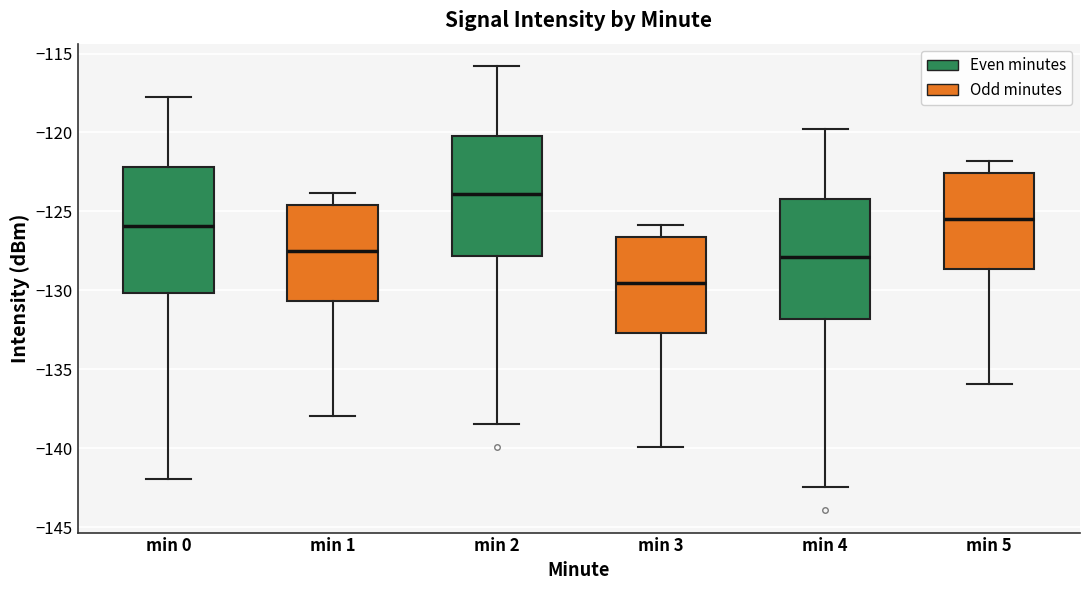

Where does the lower whisker of the box for min 4 end on the y-axis? The values are not printed on the chart, so give them approximately, as read against the axis.

-142.5